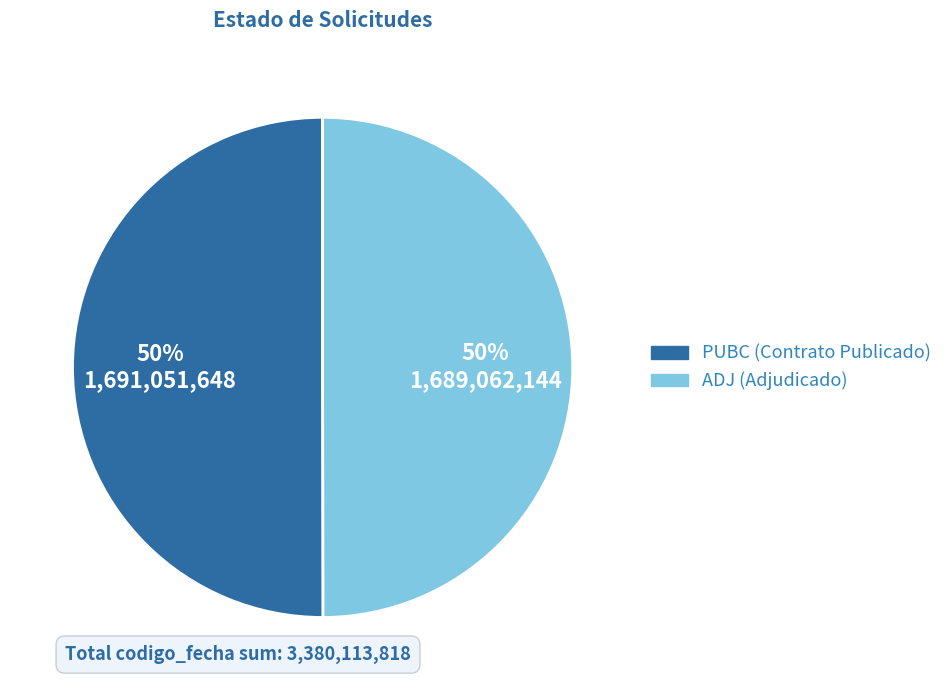

Combined, do PUBC (Contrato Publicado) and ADJ (Adjudicado) account for over 50%?

Yes